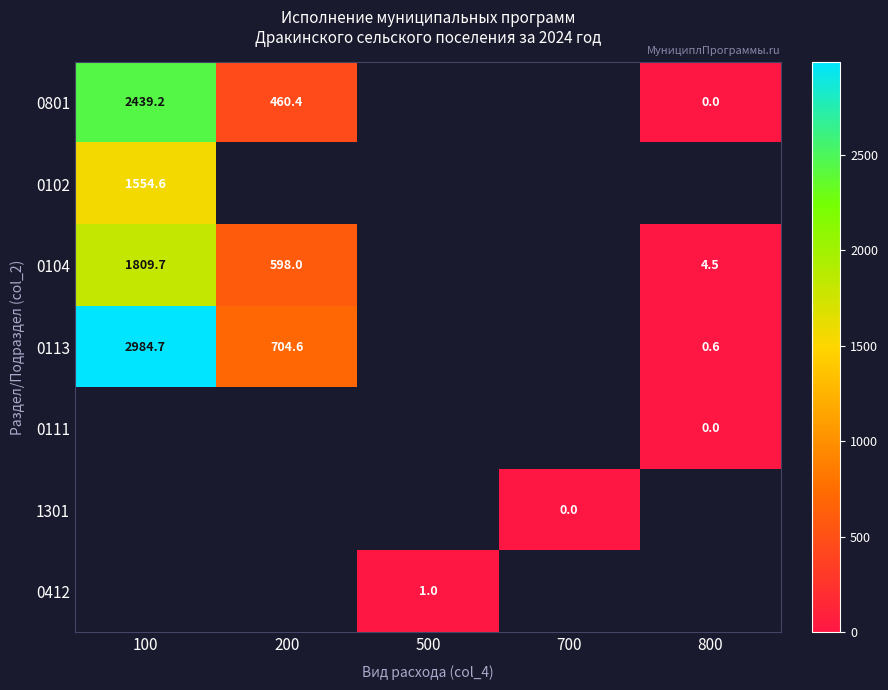

The value of 0113 at 200 is 1186.3. True or false?

False